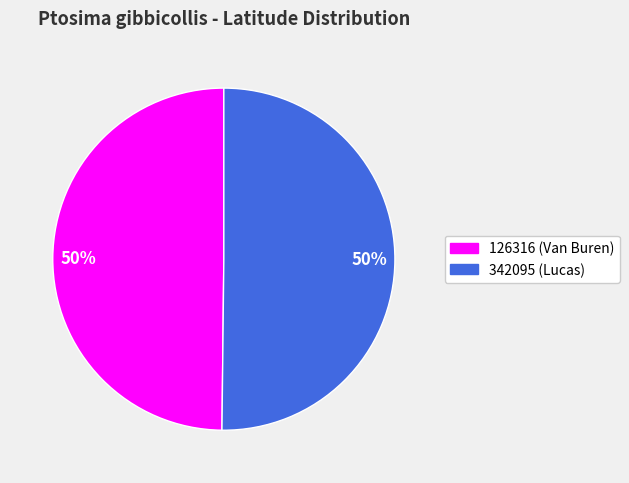

To the nearest percent, what percentage of the pie is 126316?

50%